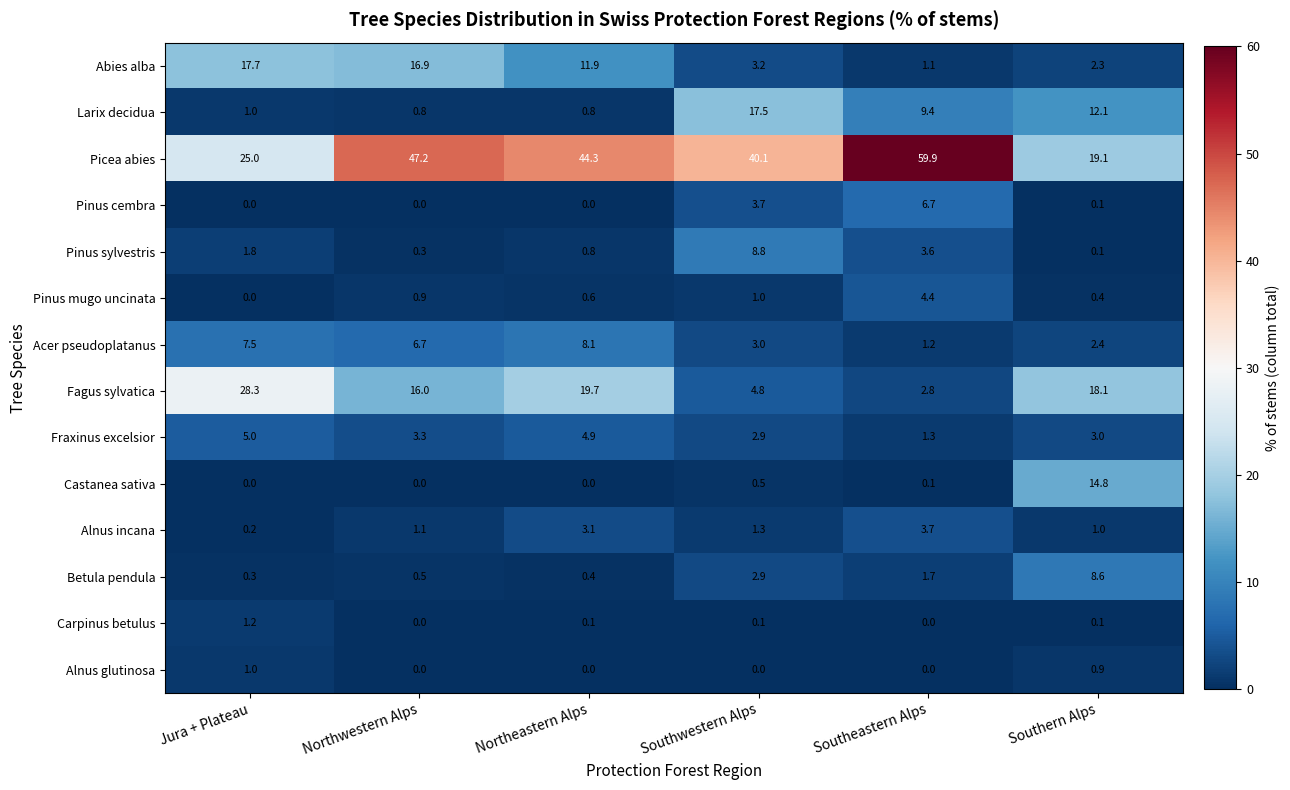

True or false: Alnus incana has a value of 1.3 at Southwestern Alps.

True